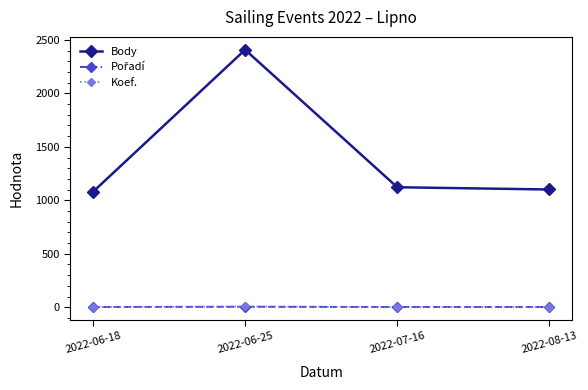

What is the difference between the maximum and second lowest values in the Body series?

1307